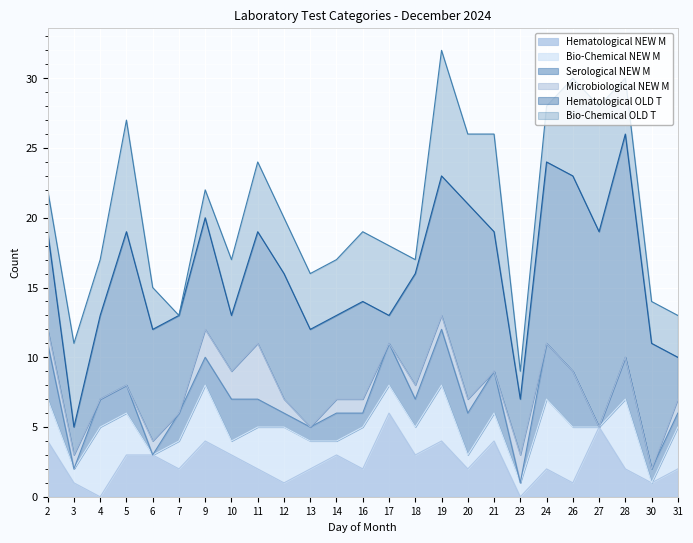

True or false: Hematological OLD T and Microbiological NEW M intersect in this chart.

False